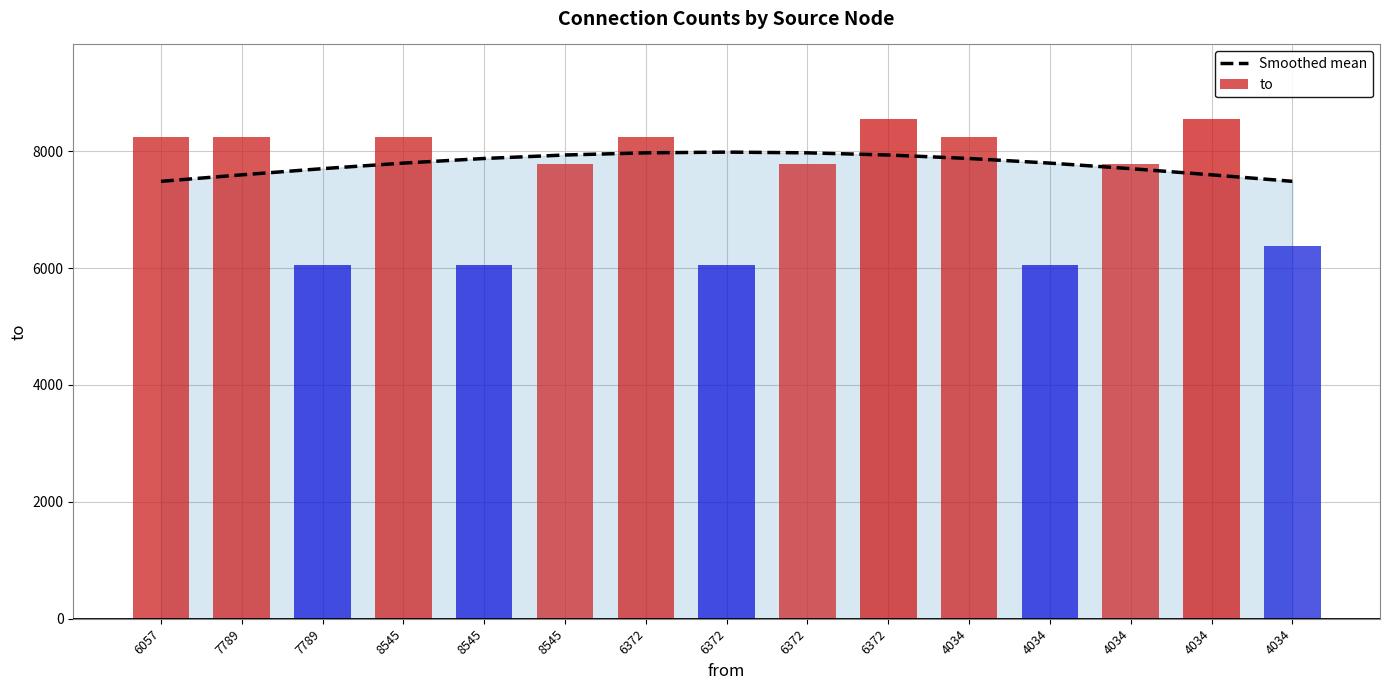

What is the minimum value shown in the chart?

7484.5